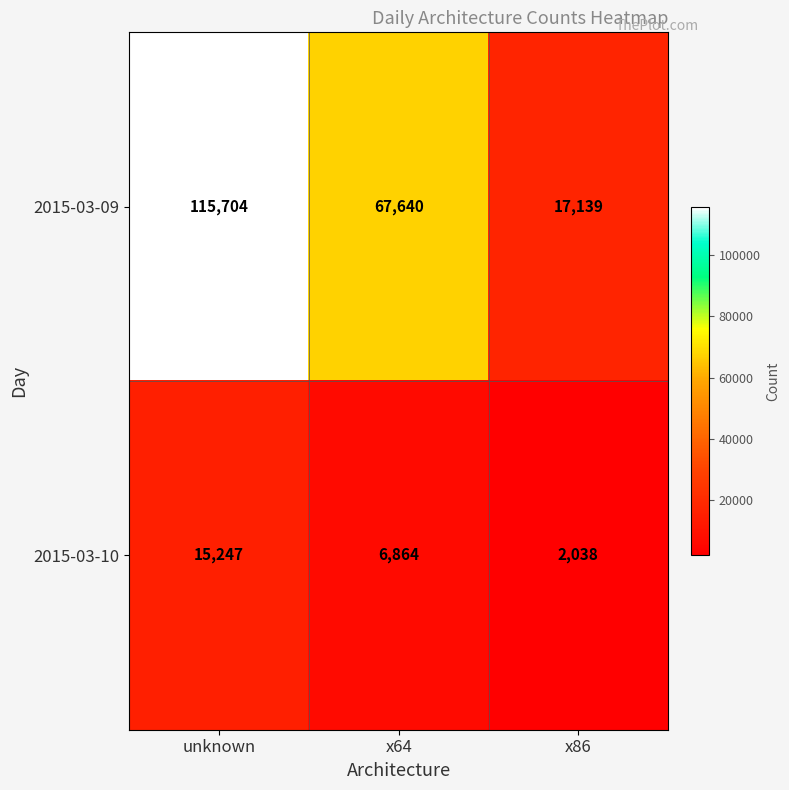

Which series has the largest range (max minus min)?

2015-03-09